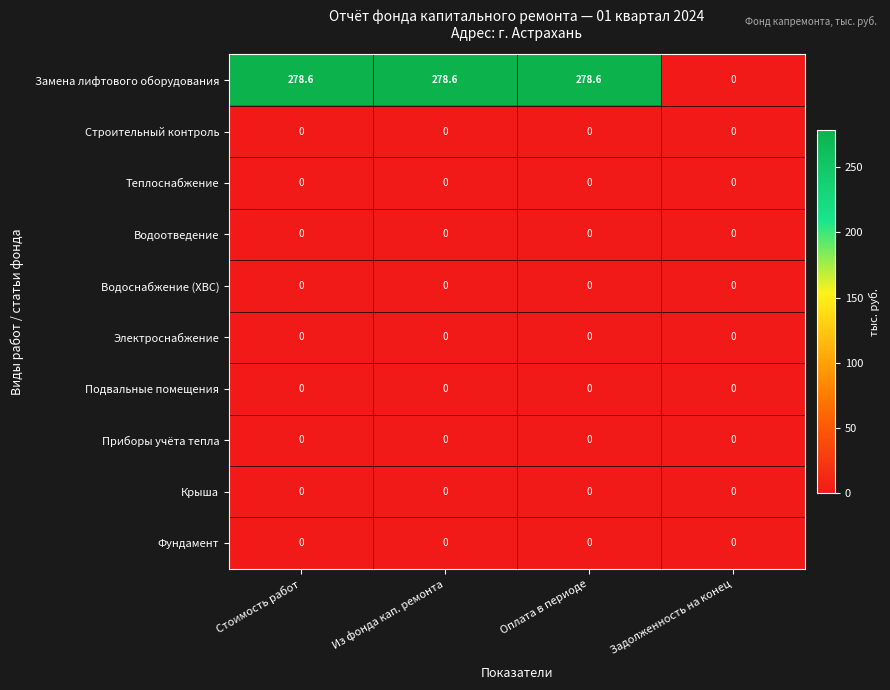

What is the maximum value shown in the chart?

278.6